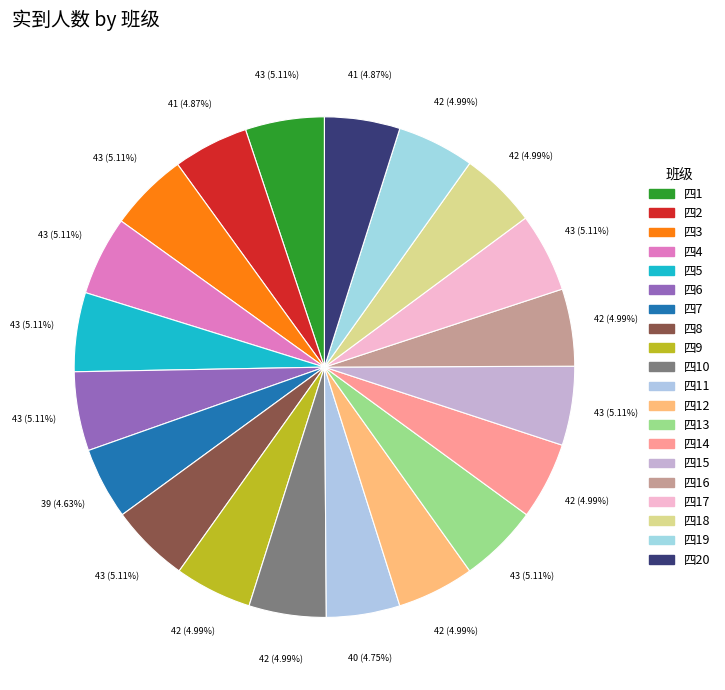

Which has a higher value, 四13 or 四18?

四13